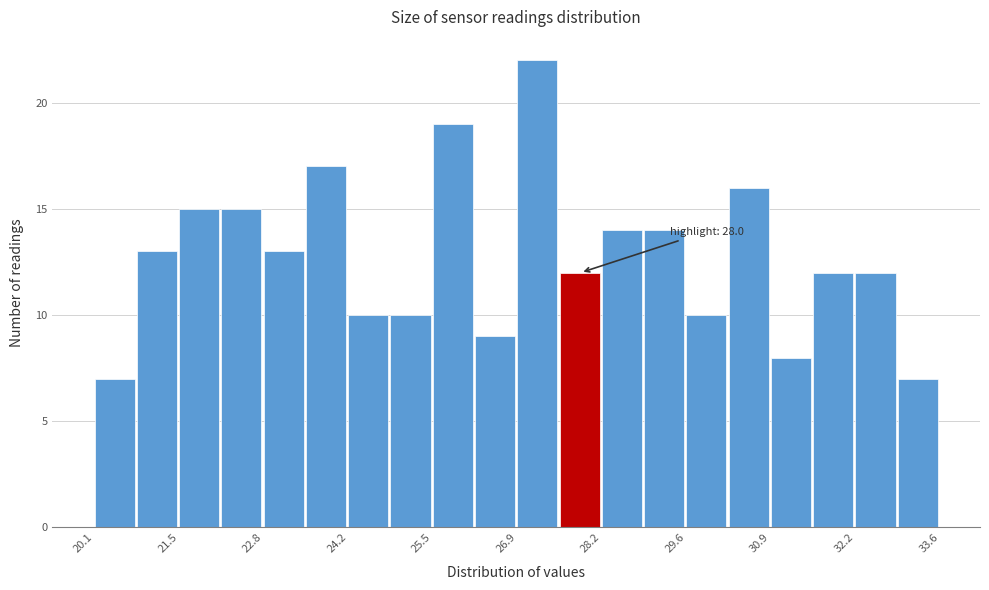

Read against the x-axis, roughly where is the centre of the tallest bar?

27.2